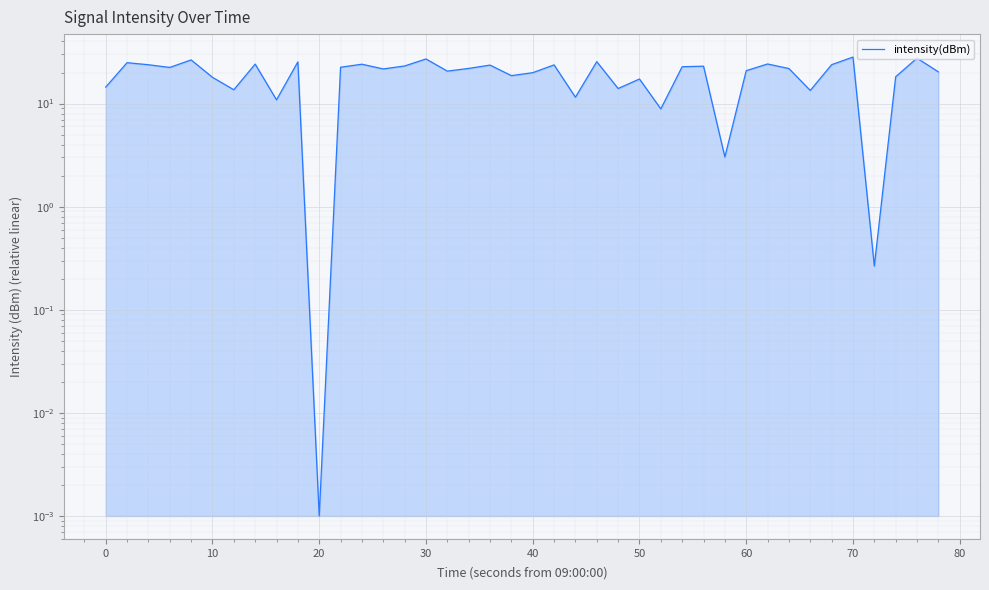

The chart shows a value of 27.1 at 30. True or false?

True